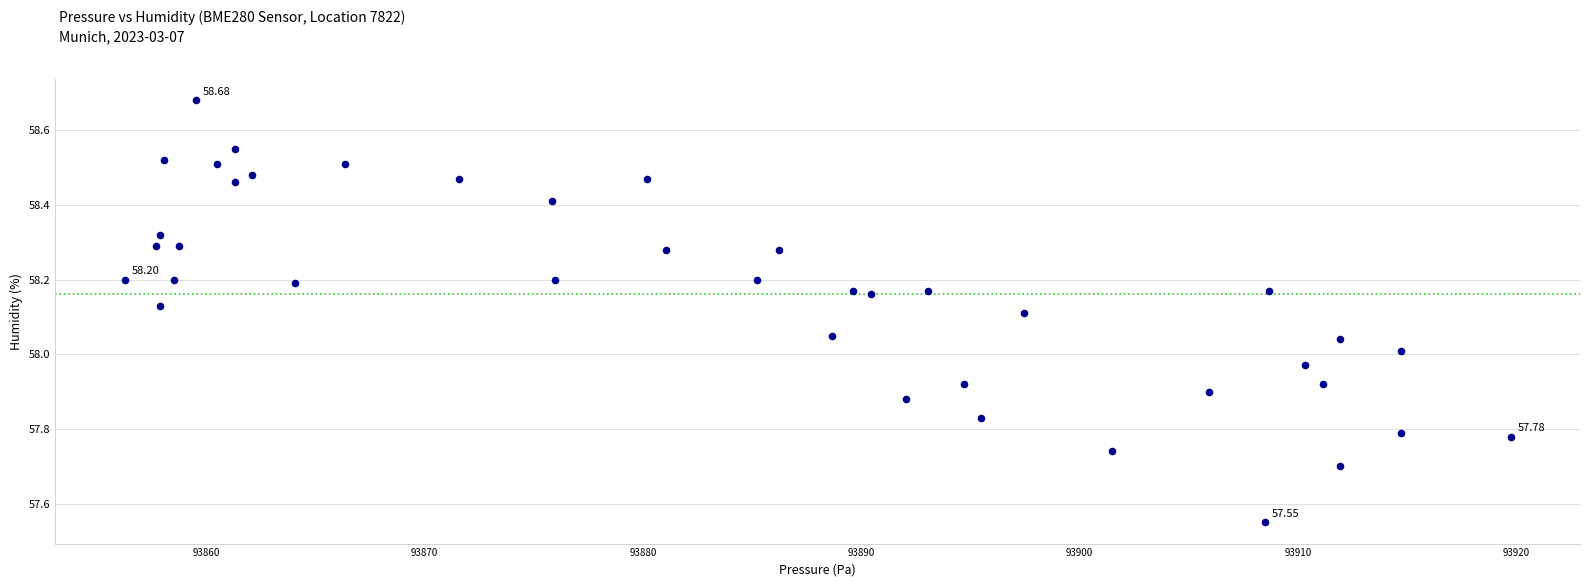

What is the range of Y values (max minus min)?

1.1